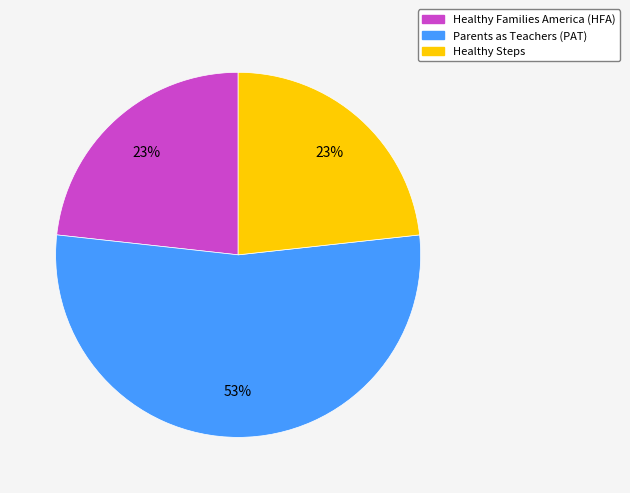

The Healthy Families America (HFA) slice represents 23% of the pie. True or false?

True